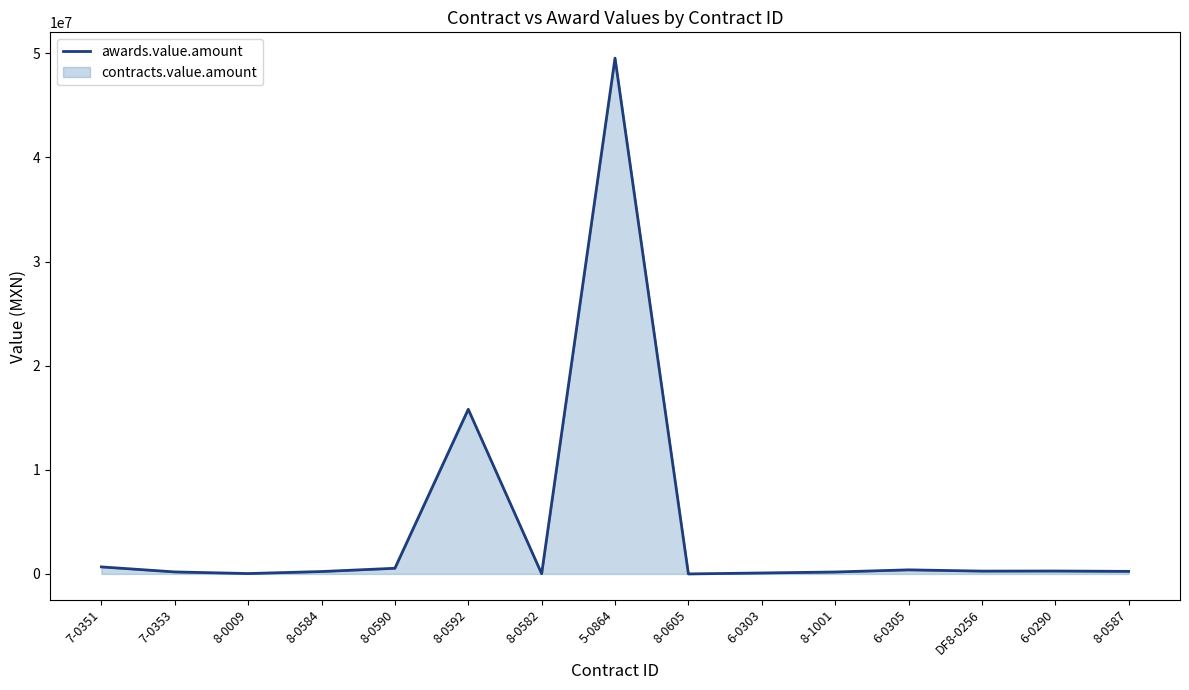

What is the greatest value displayed?

49529003.5